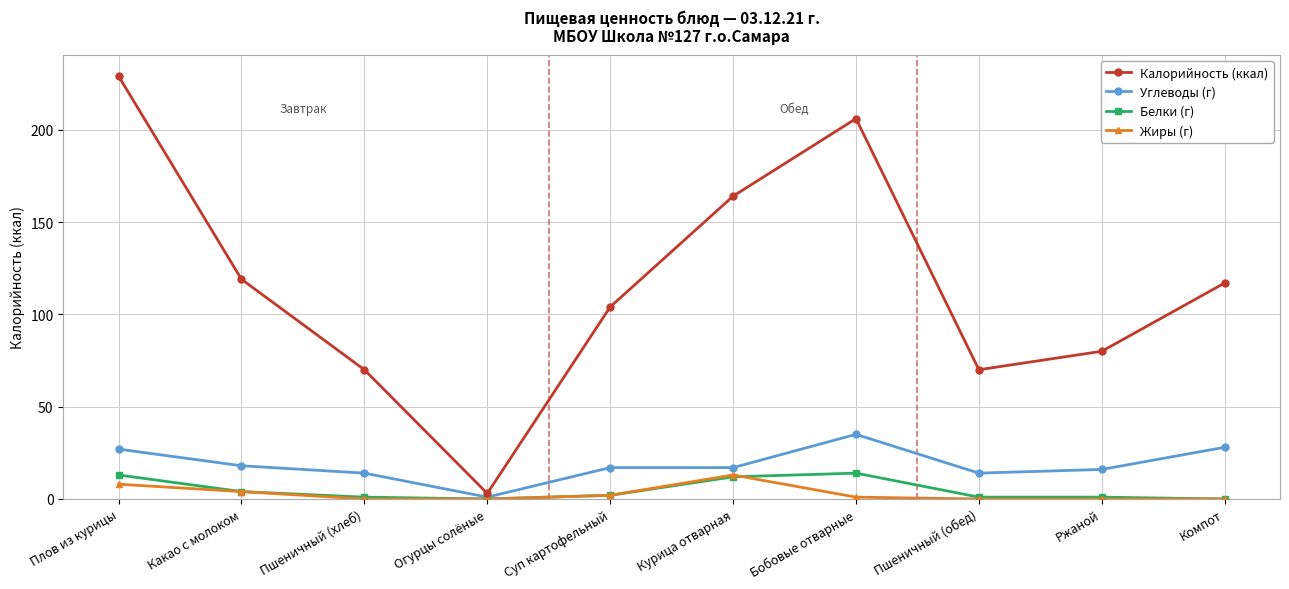

Is it true that Углеводы (г) equals 41 at Плов из курицы?

False